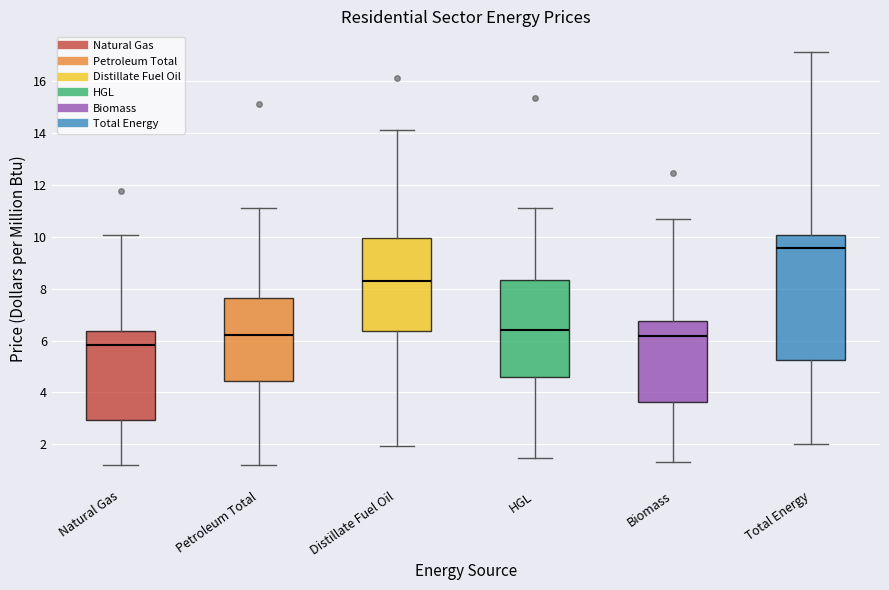

Which box is the tallest, from its lower edge to its upper edge?

Total Energy